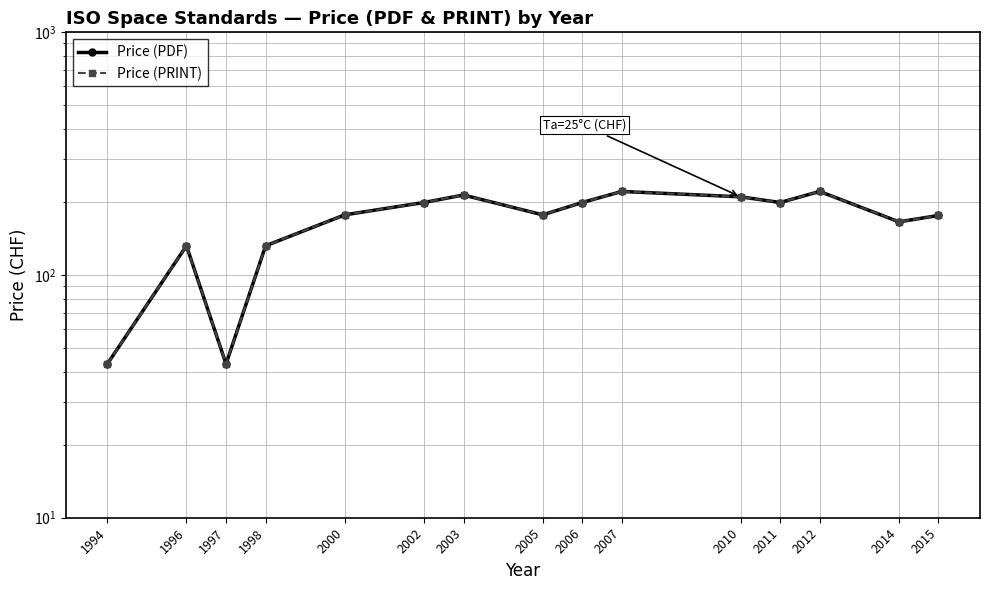

Where is Price (PDF) nearest to the value 132?

1996